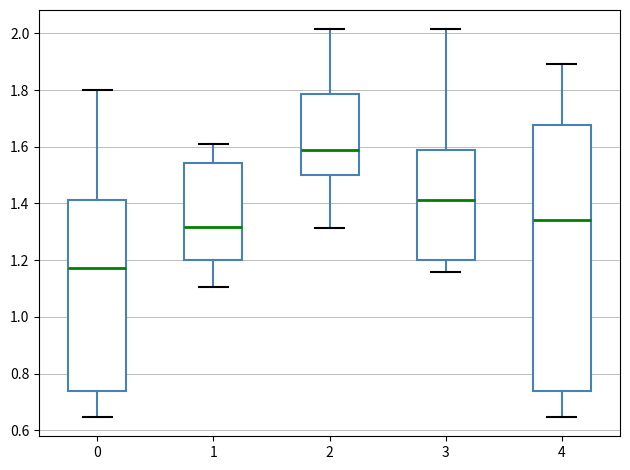

Reading left to right, read every box against the y-axis: the position of its median line, the range the box covers, and the ends of its whiskers. The values are not printed on the chart, so give them approximately, as read against the axis.

0: median 1.18, box 0.74 to 1.42, whiskers 0.64 to 1.80
1: median 1.32, box 1.20 to 1.54, whiskers 1.10 to 1.62
2: median 1.58, box 1.50 to 1.78, whiskers 1.32 to 2.02
3: median 1.42, box 1.20 to 1.58, whiskers 1.16 to 2.02
4: median 1.34, box 0.74 to 1.68, whiskers 0.64 to 1.90